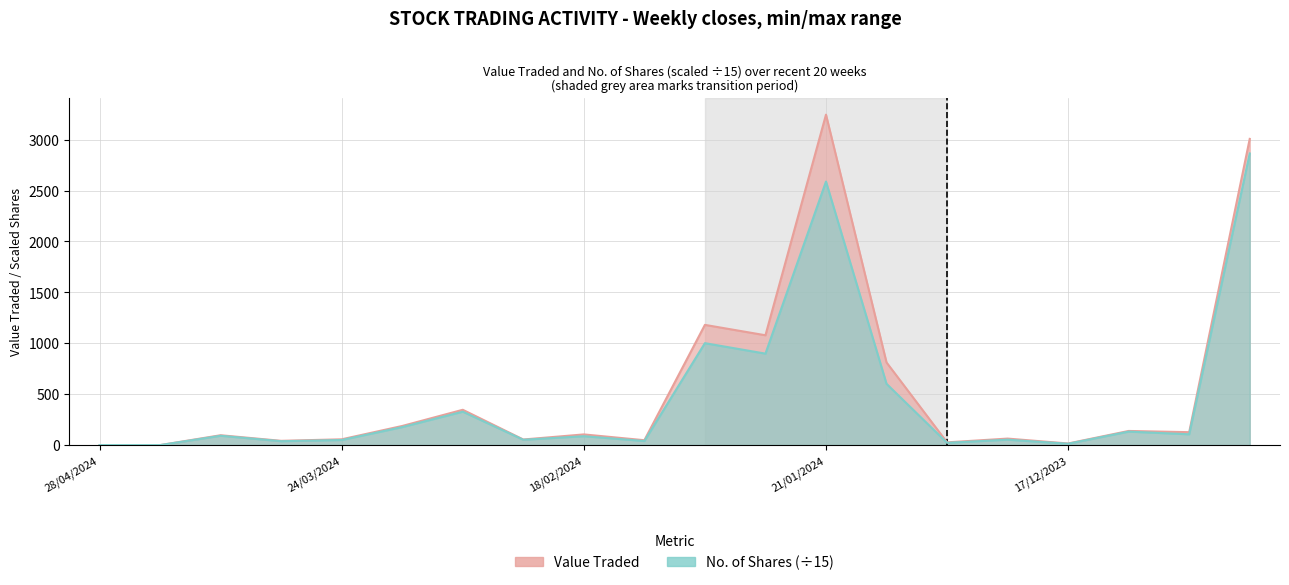

What position from the left is 04/02/2024?

11